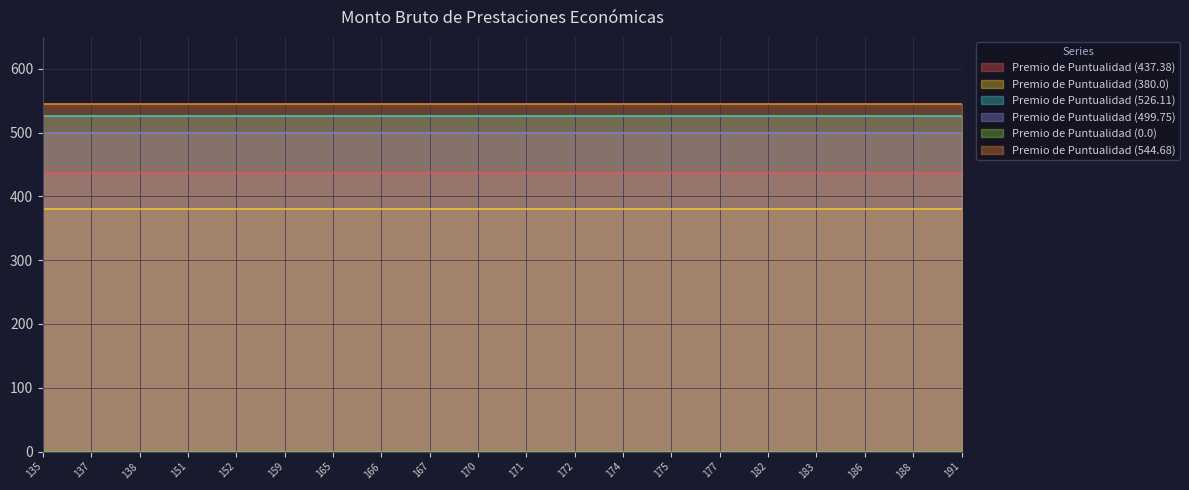

Which series has the largest range (max minus min)?

Premio de Puntualidad (437.38)